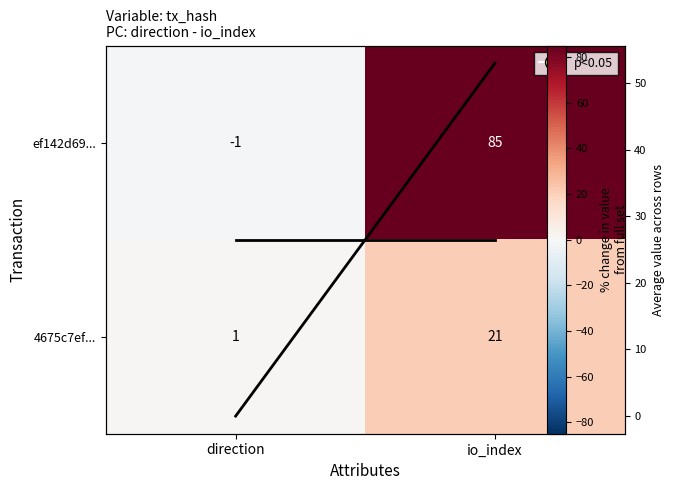

How many values in ef142d69... are above zero?

1